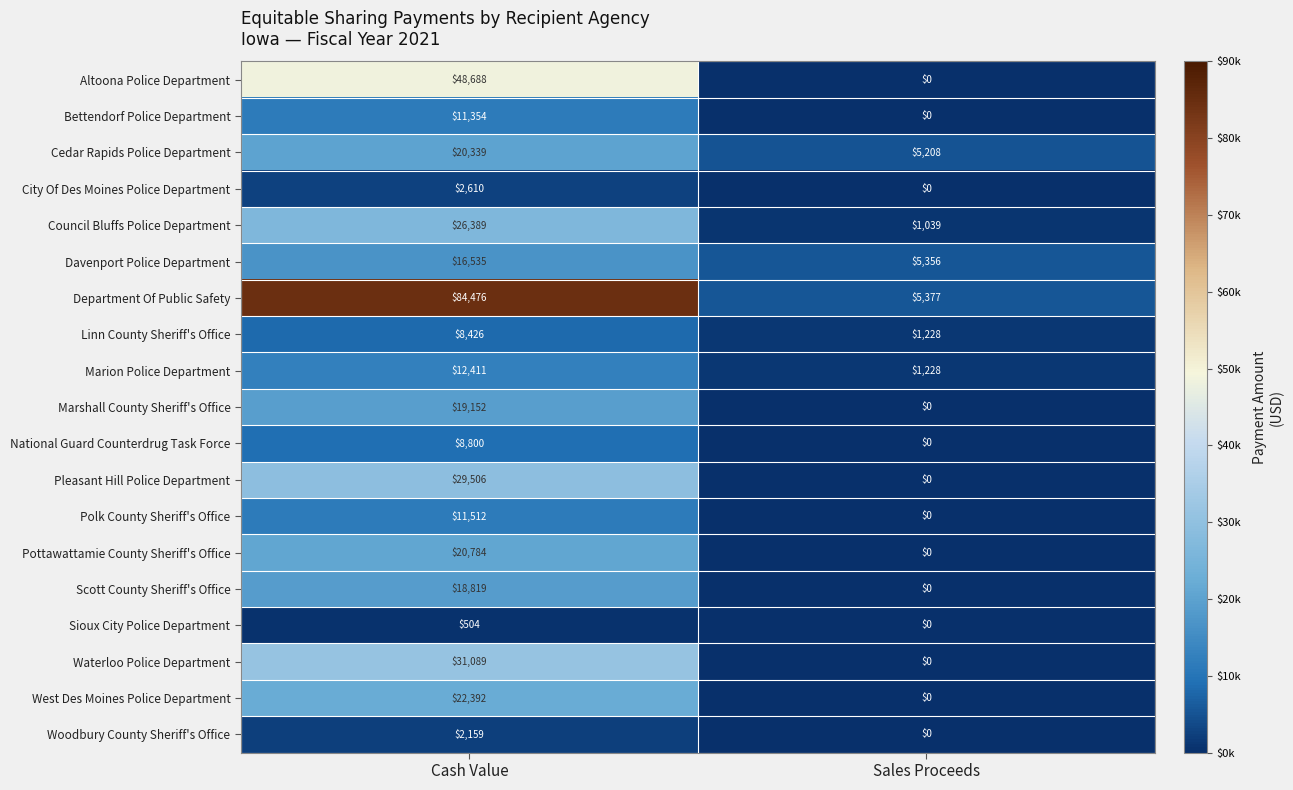

At which category does the chart reach its peak across all series?

Cash Value